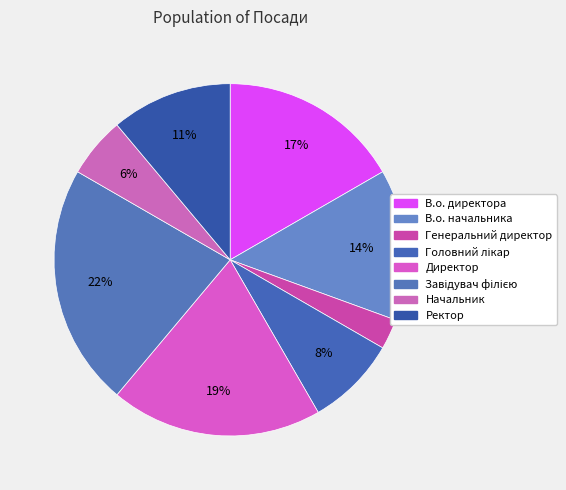

True or false: Головний лікар accounts for 19% of the total.

False